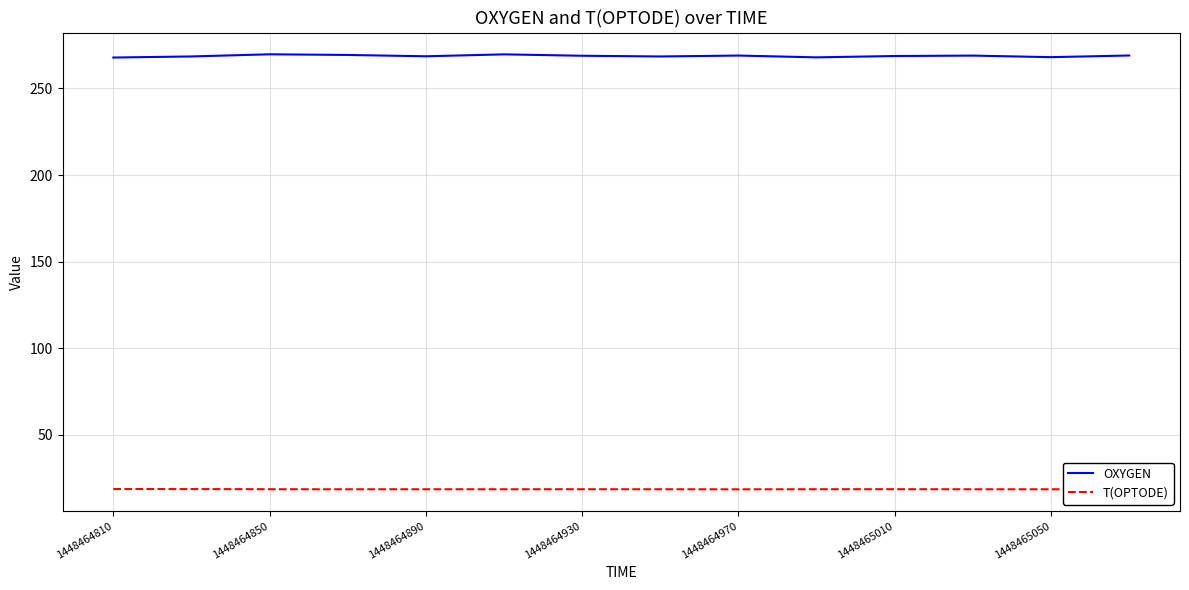

Which series has the largest range (max minus min)?

OXYGEN